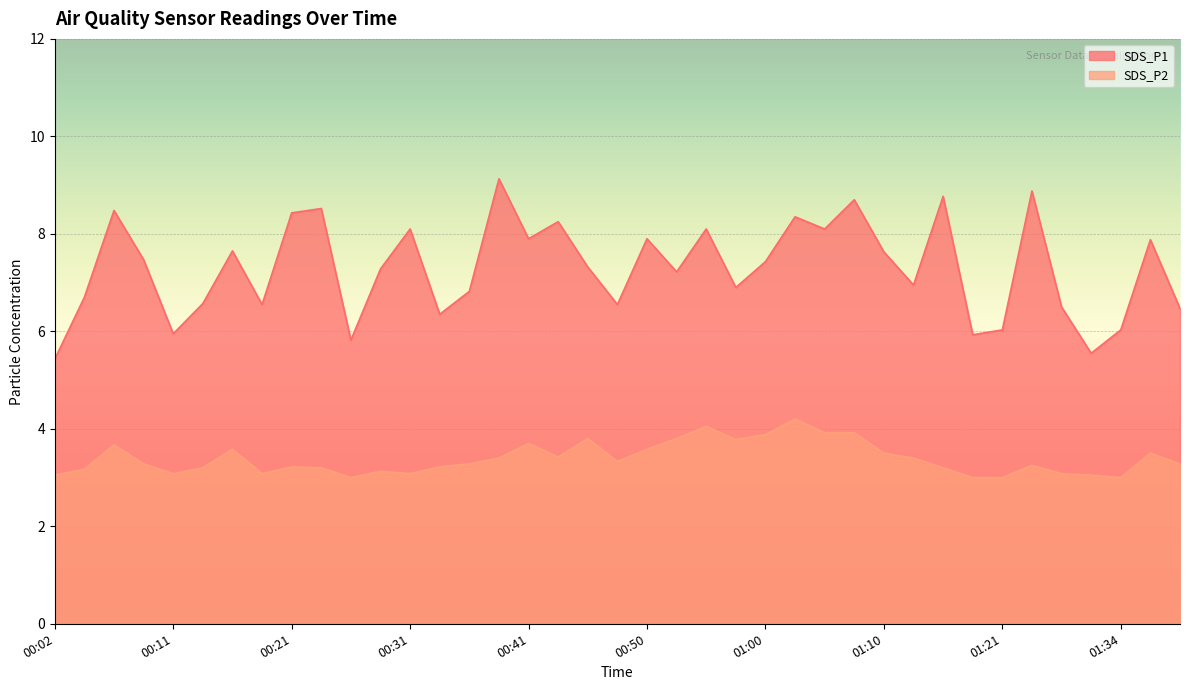

What is the average value of the SDS_P2 series?

3.4